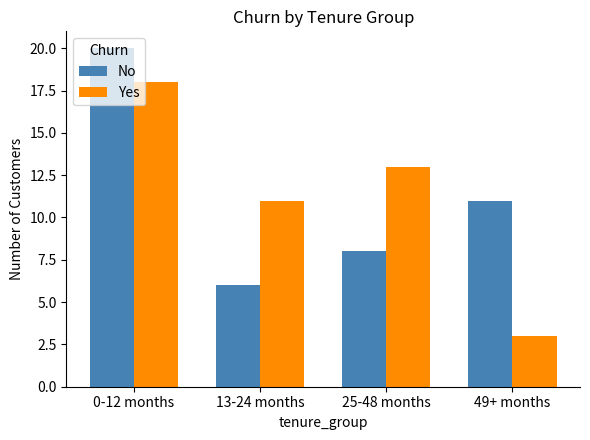

Which category has the lowest value across all series?

49+ months